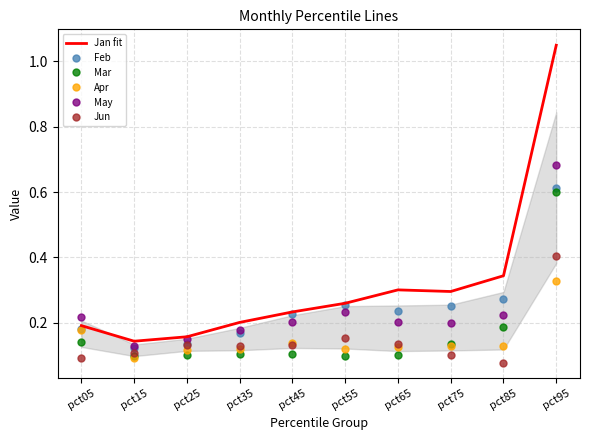

What is the total value across all series at pct35?

0.9